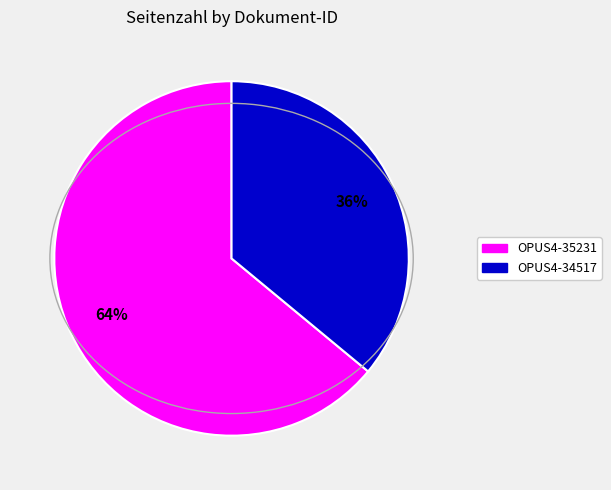

What is the largest slice in the pie chart?

OPUS4-35231